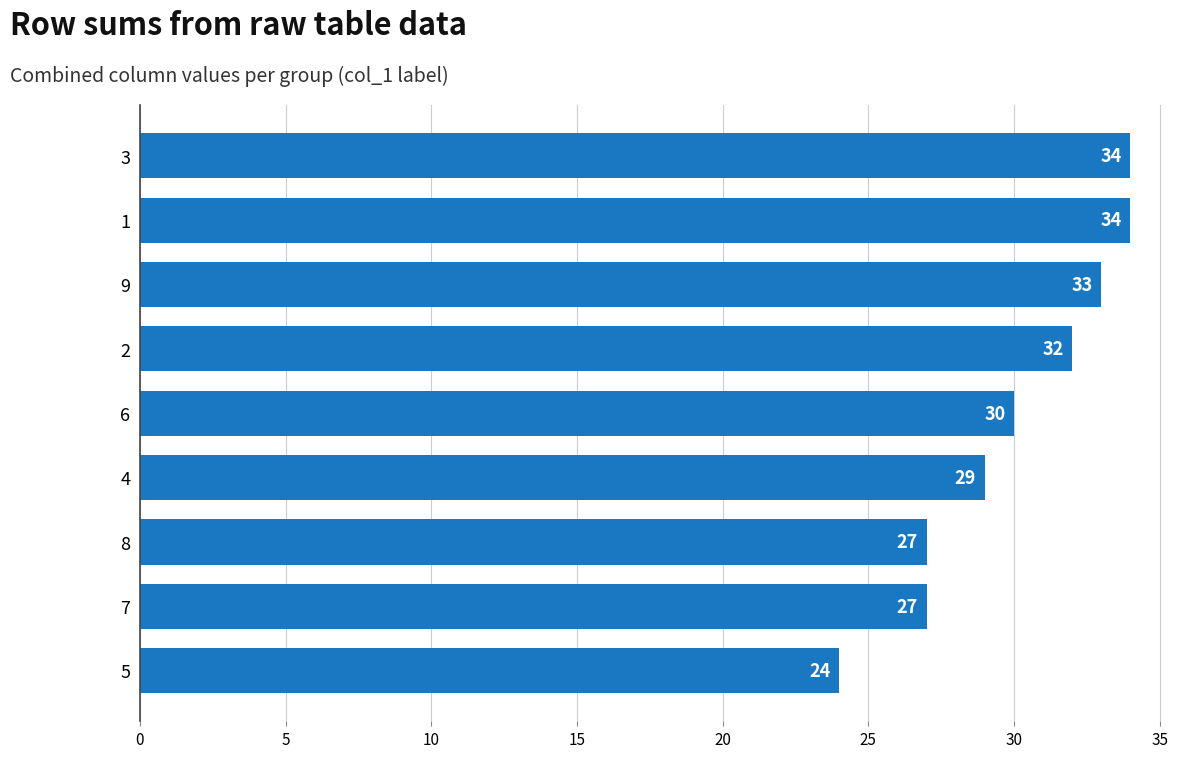

Reading top to bottom, transcribe all the data shown in this chart.

34	34	33	32	30	29	27	27	24